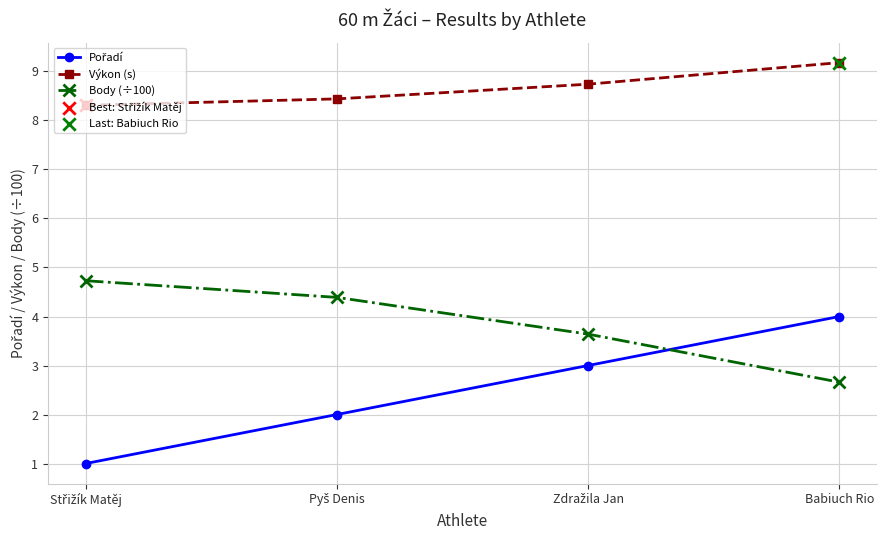

What is the difference between the maximum and minimum values in the Body (÷100) series?

2.1